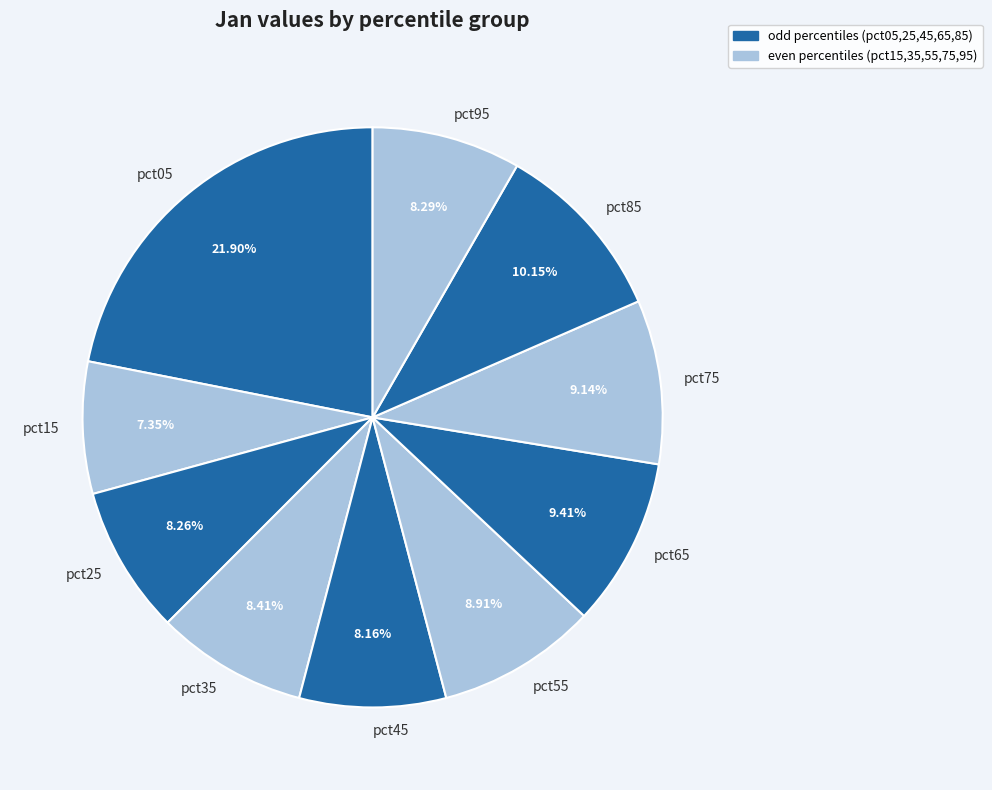

Between pct65 and pct45, which is larger?

pct65